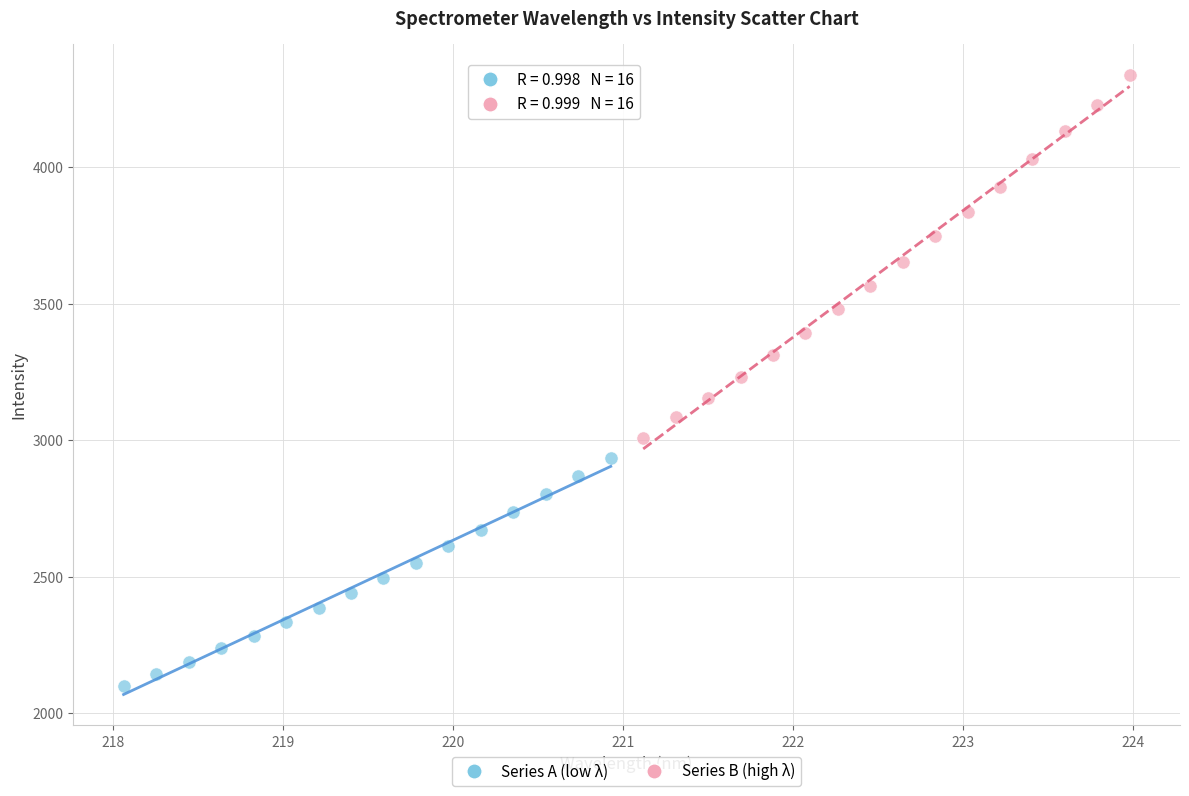

Which series contains the highest Y value?

Series B (high λ)